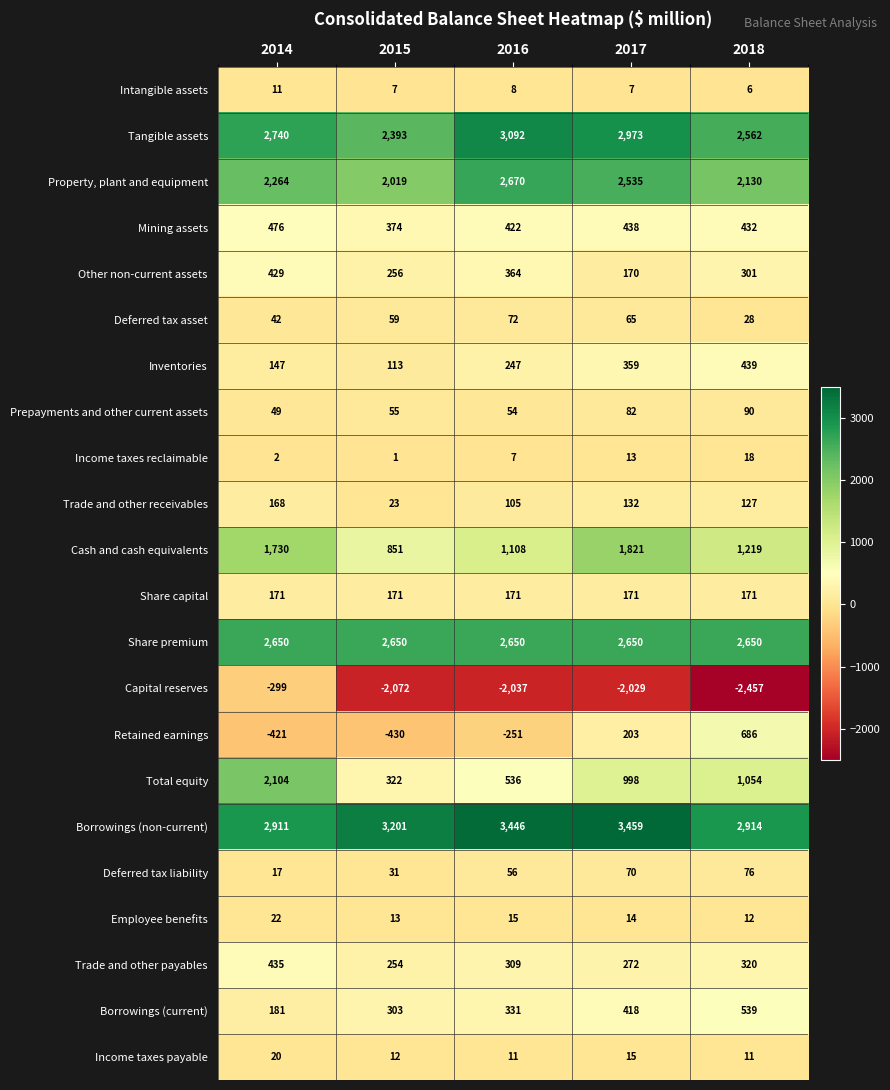

Is it true that Retained earnings equals 203 at 2017?

True